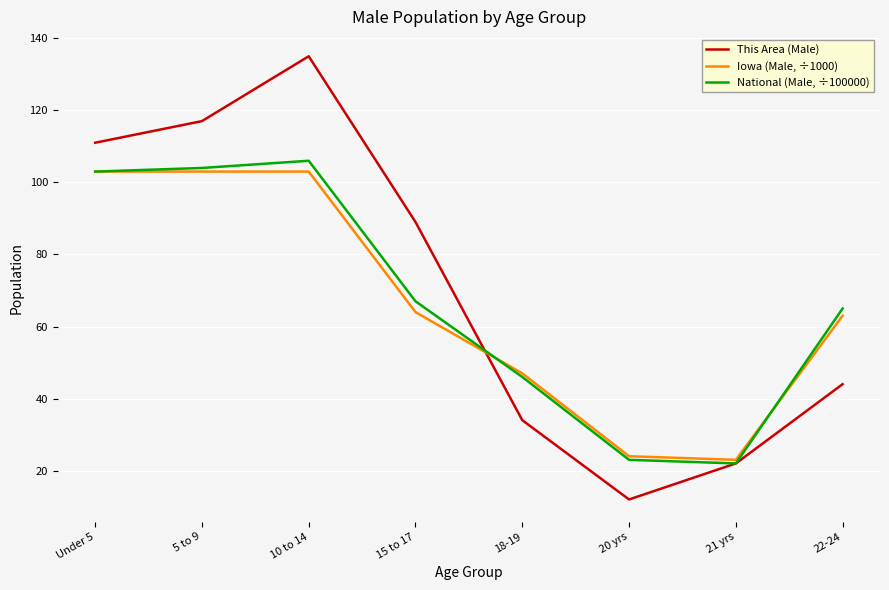

What position from the left is 21 yrs?

7